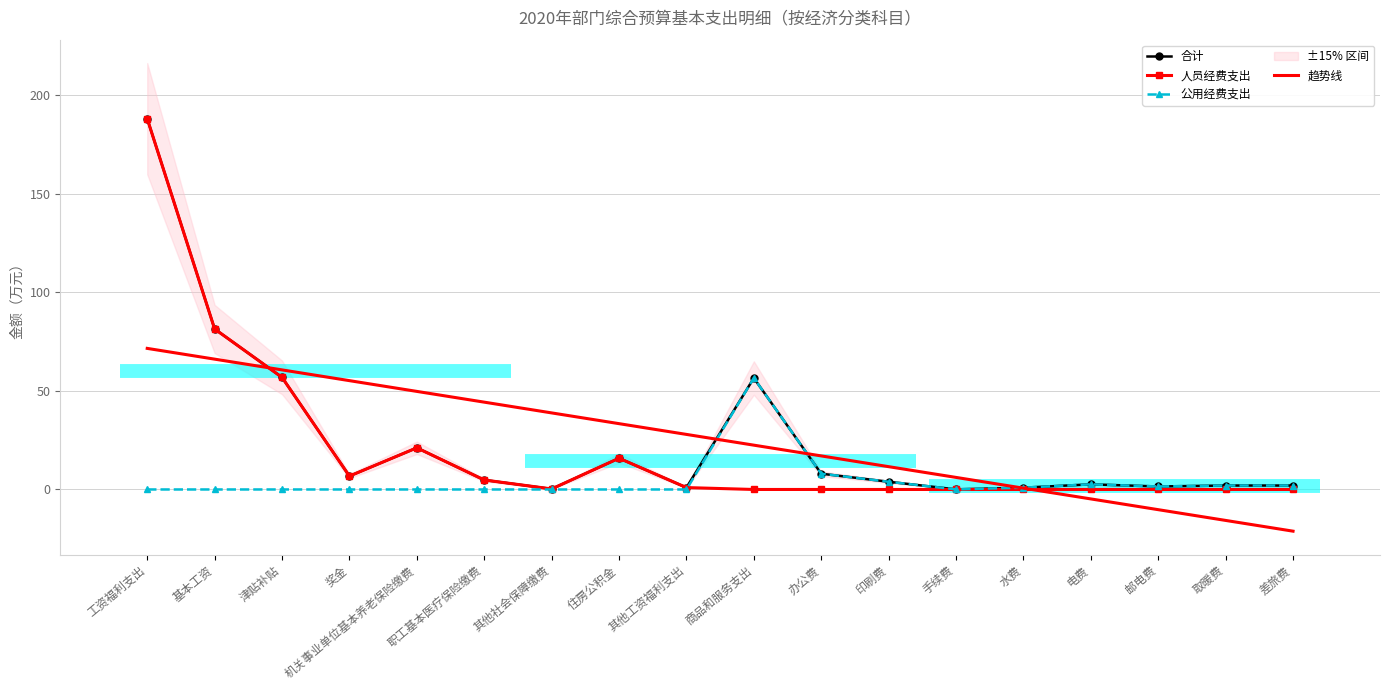

What is the sum of the 人员经费支出 values at 奖金 and 电费?

6.8